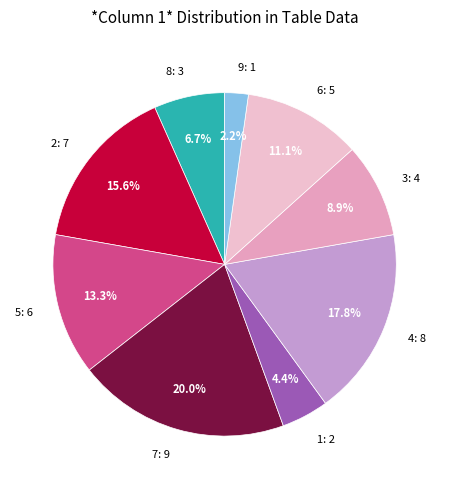

What percentage is the 7 slice, to the nearest percent?

20%